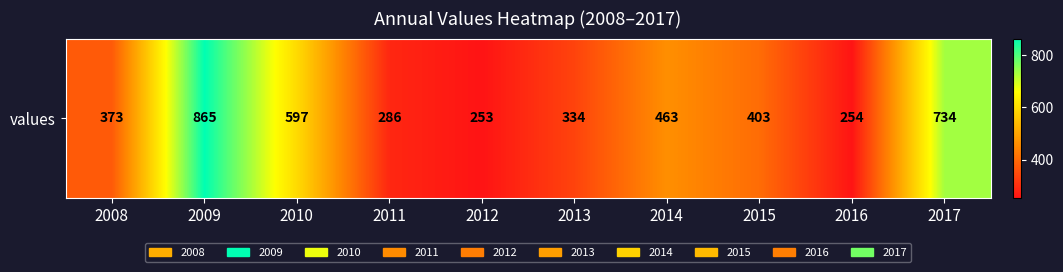

How many values exceed 403?

4